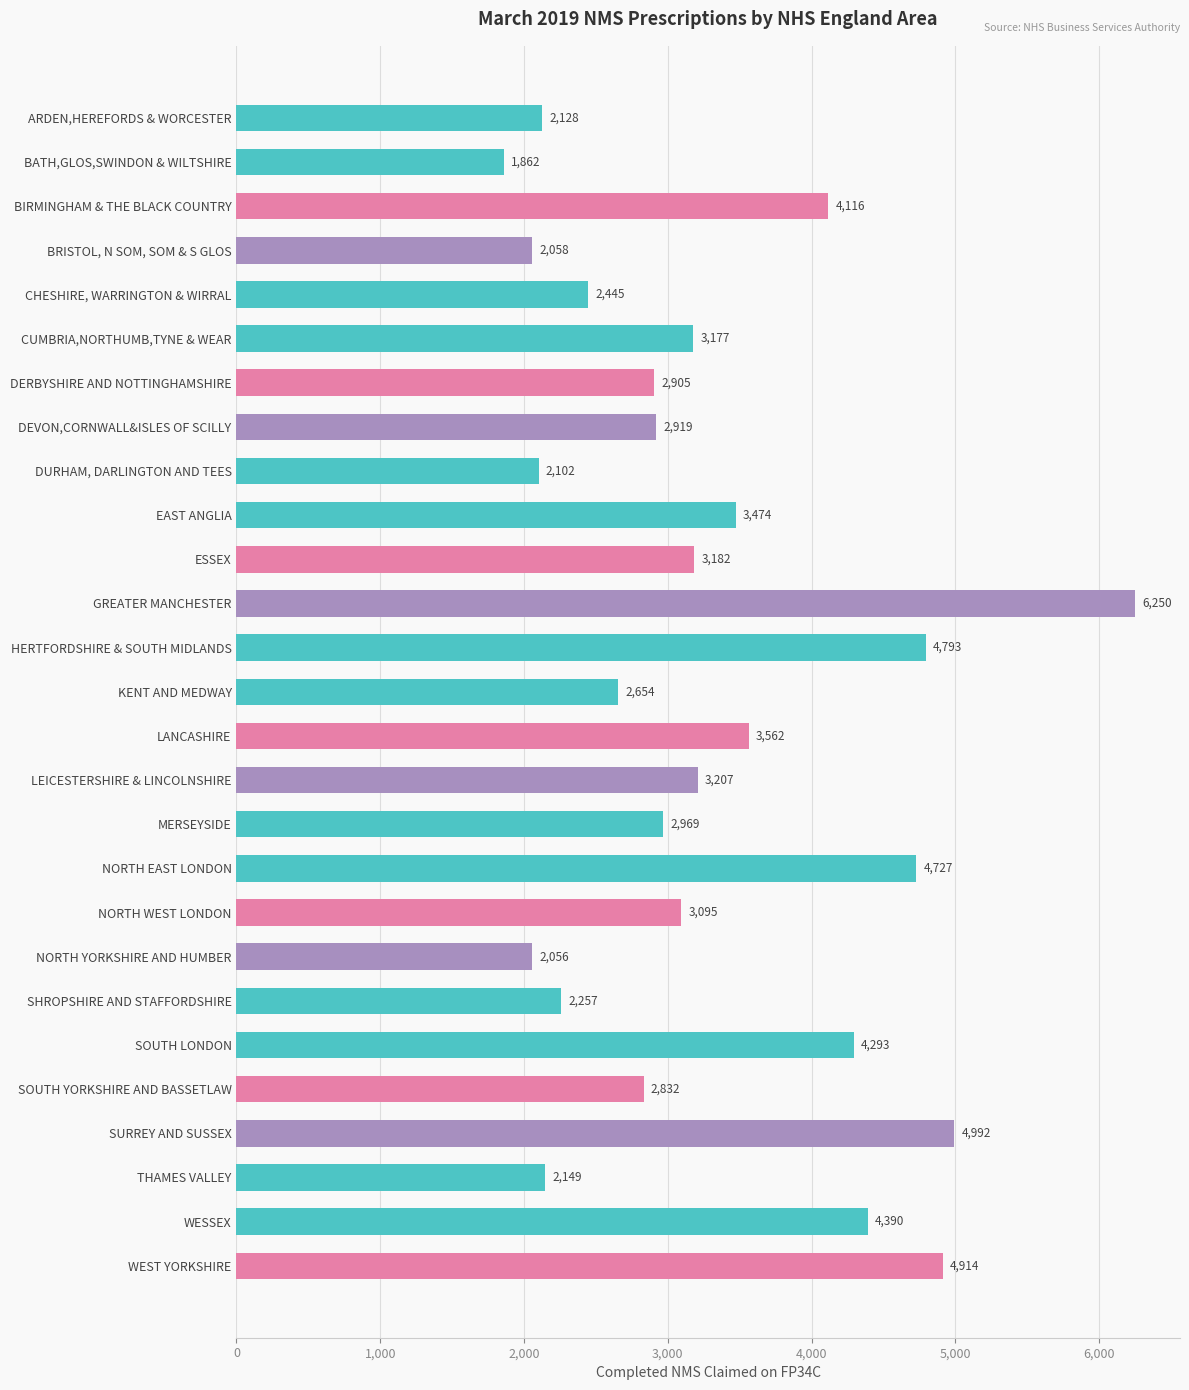

Reading bottom to top, extract all data points from this chart.

4914	4390	2149	4992	2832	4293	2257	2056	3095	4727	2969	3207	3562	2654	4793	6250	3182	3474	2102	2919	2905	3177	2445	2058	4116	1862	2128